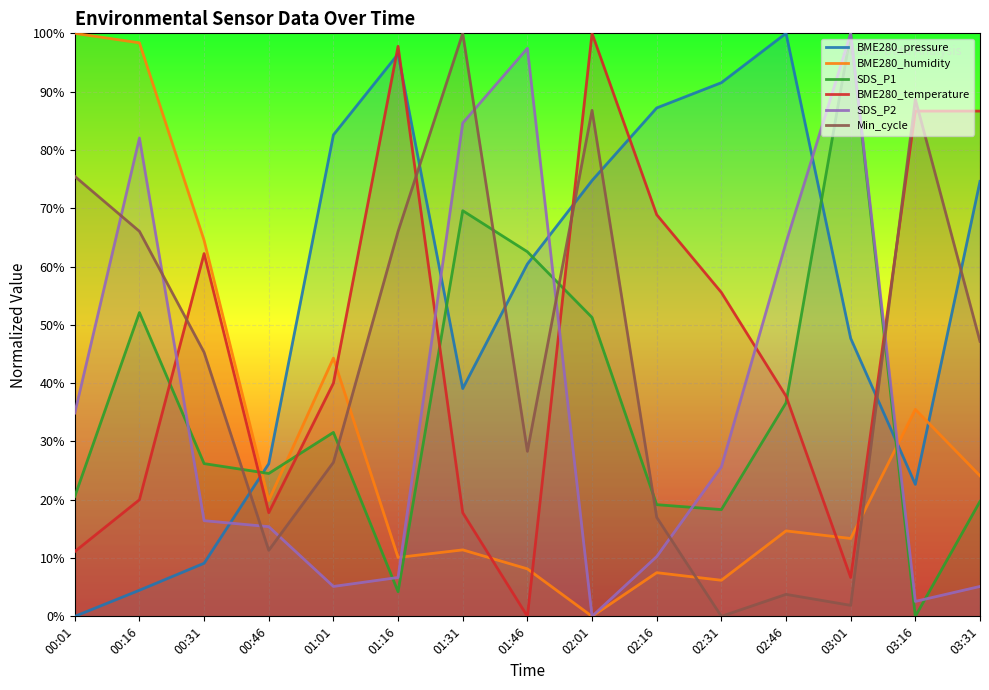

The value of SDS_P2 at 02:46 is 64.1. True or false?

True